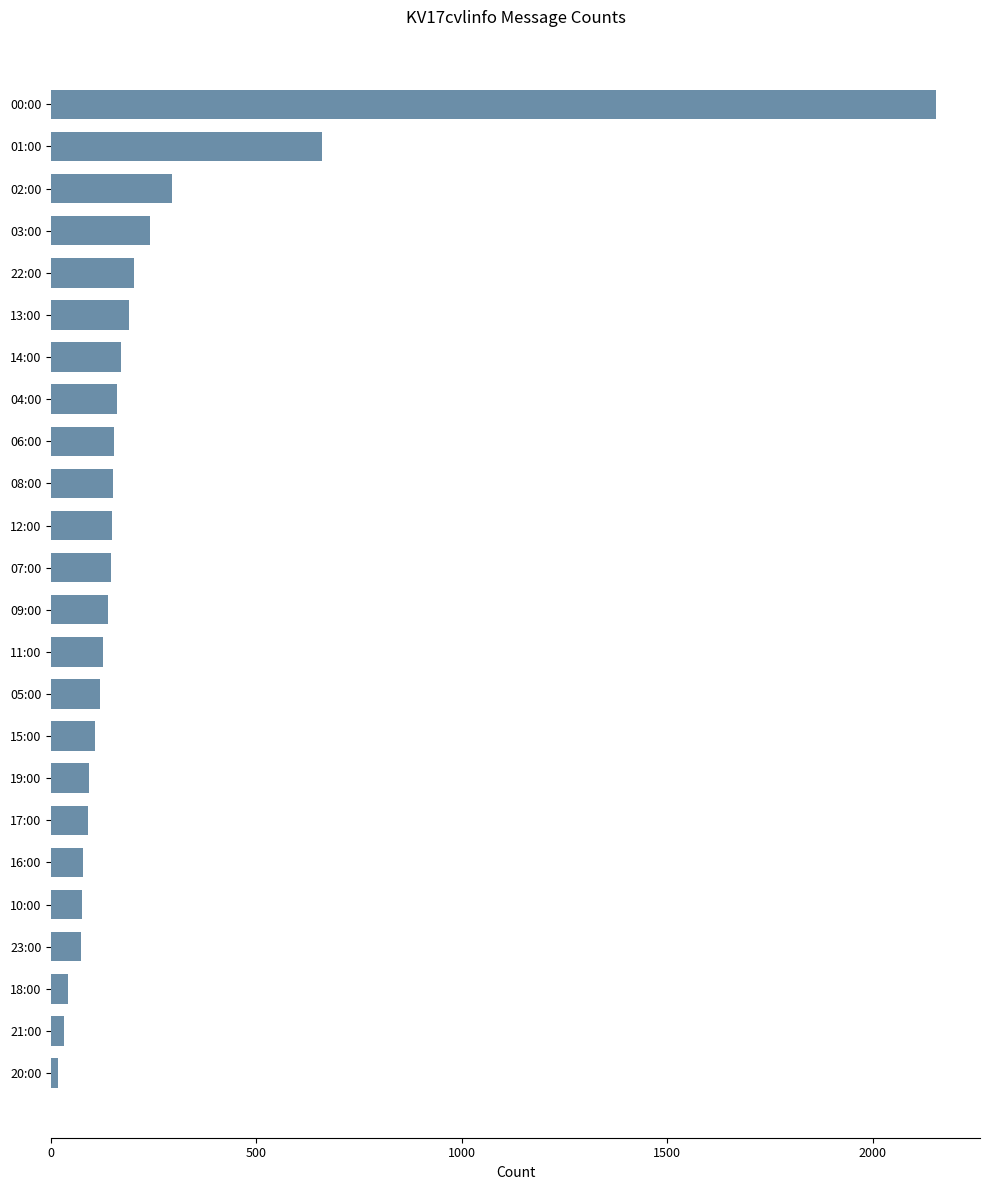

True or false: the data shows 40 at 18:00.

True